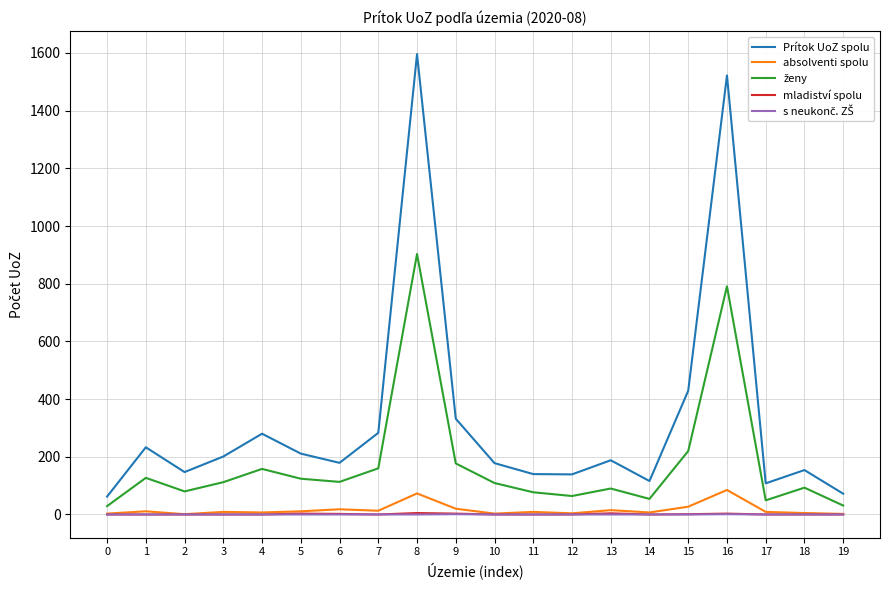

Does the chart display data point markers on the line(s)?

No